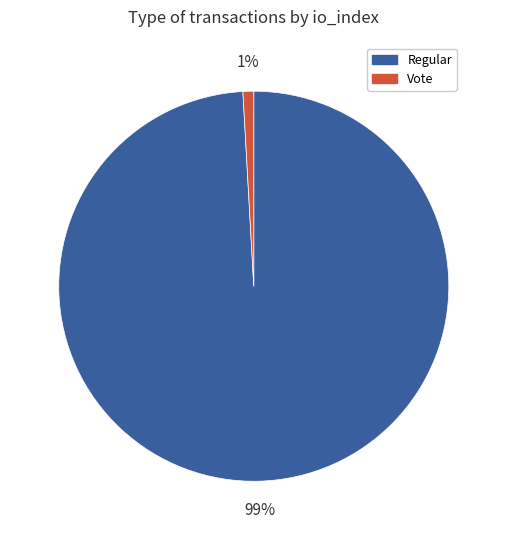

Is there any slice that represents more than half of the pie?

Yes